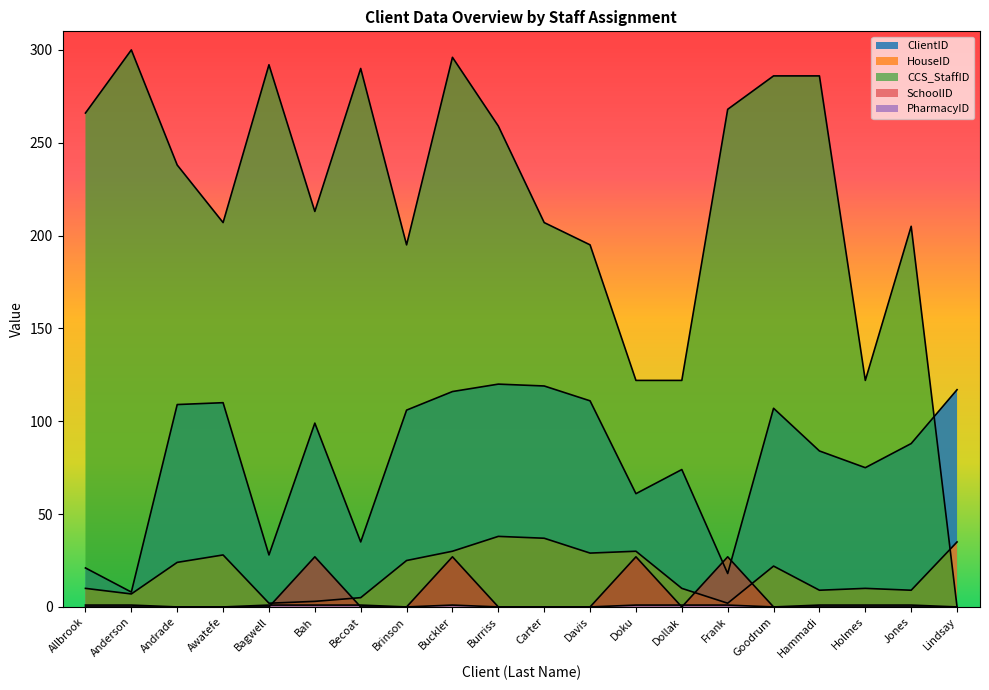

In PharmacyID, how many points are lower than both neighbors (excluding endpoints)?

2